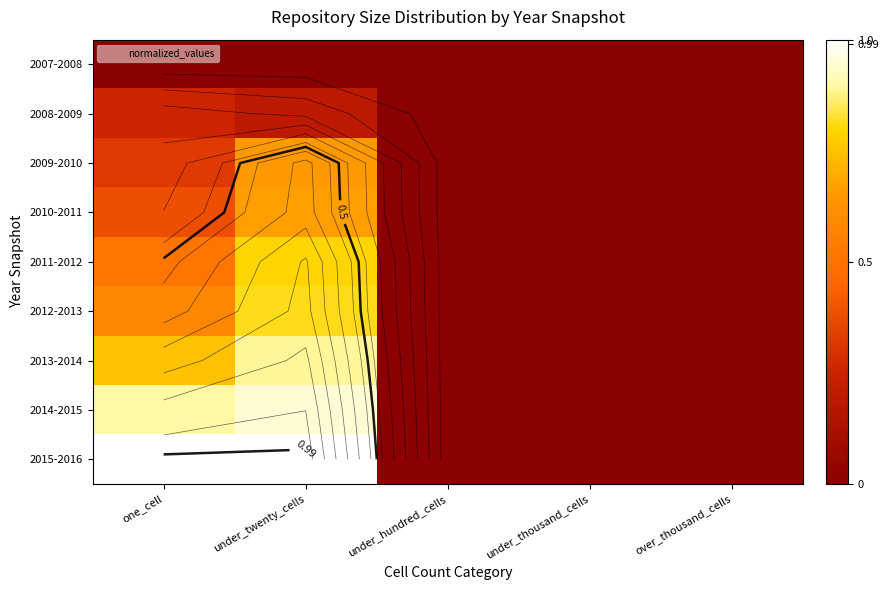

The value of 2012-2013 at one_cell is 0.6. True or false?

True